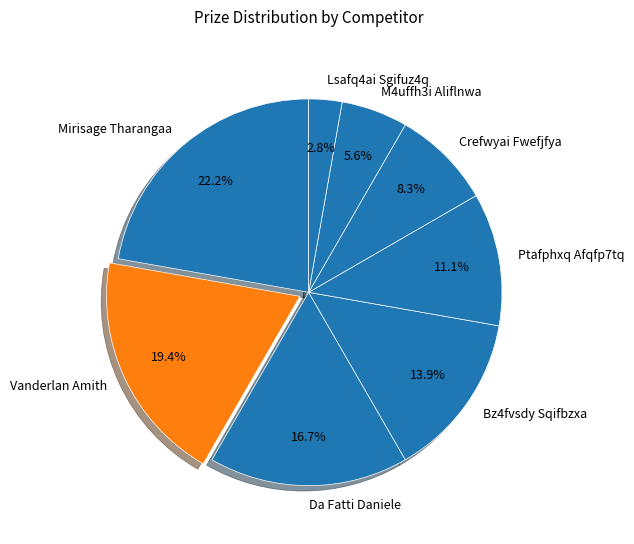

What percentage is the Mirisage Tharangaa slice, to the nearest percent?

22%